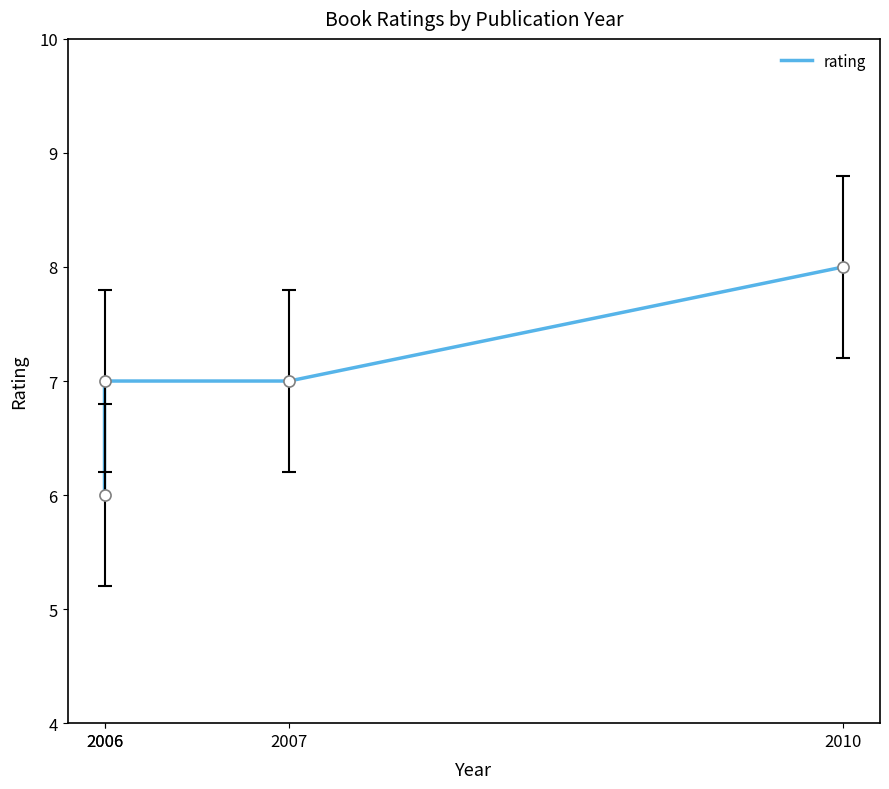

What is the smallest value displayed?

6